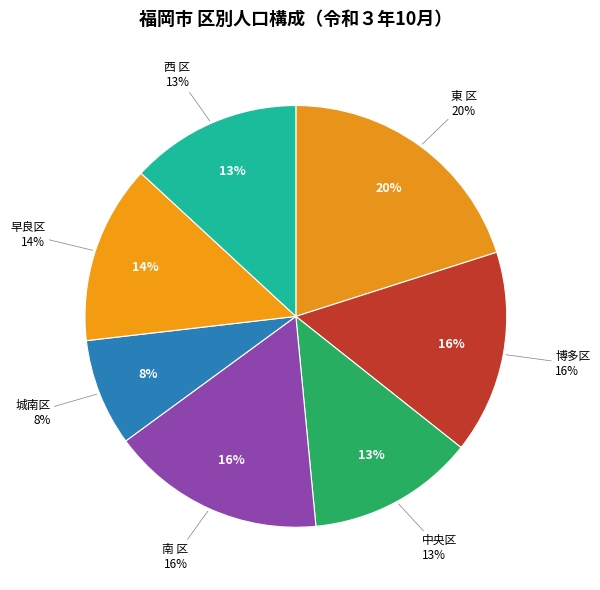

To the nearest percent, what portion does 中央区 represent?

13%